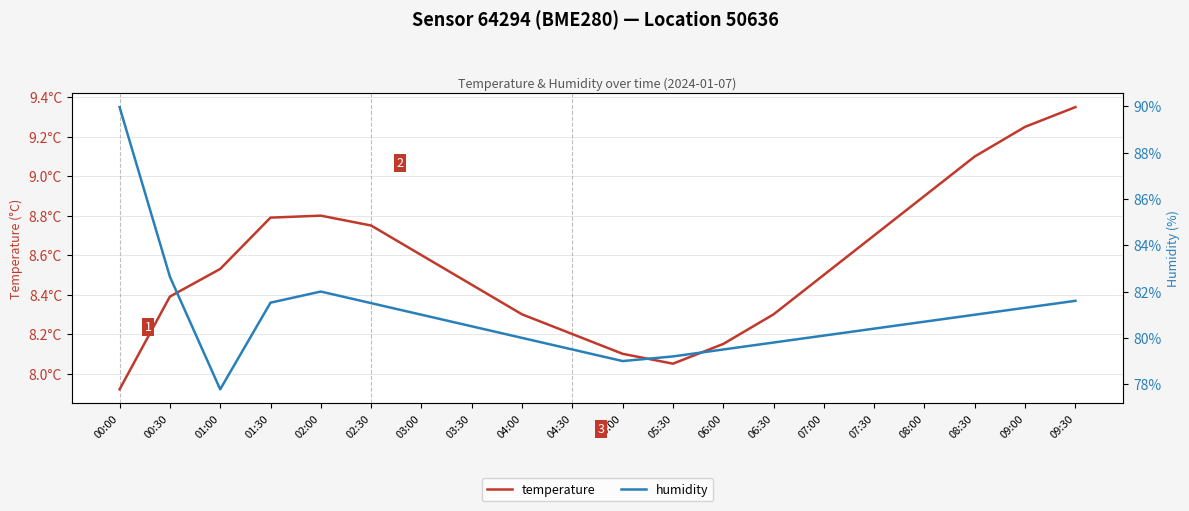

At how many categories does at least one series exceed 18?

20